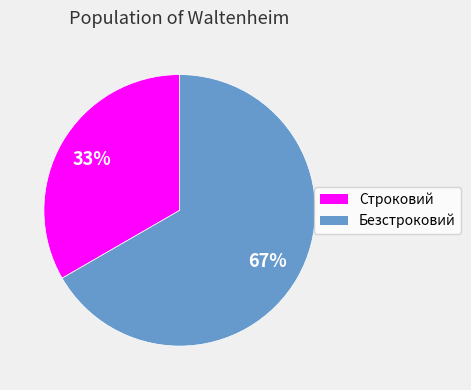

The Безстроковий slice represents 67% of the pie. True or false?

True